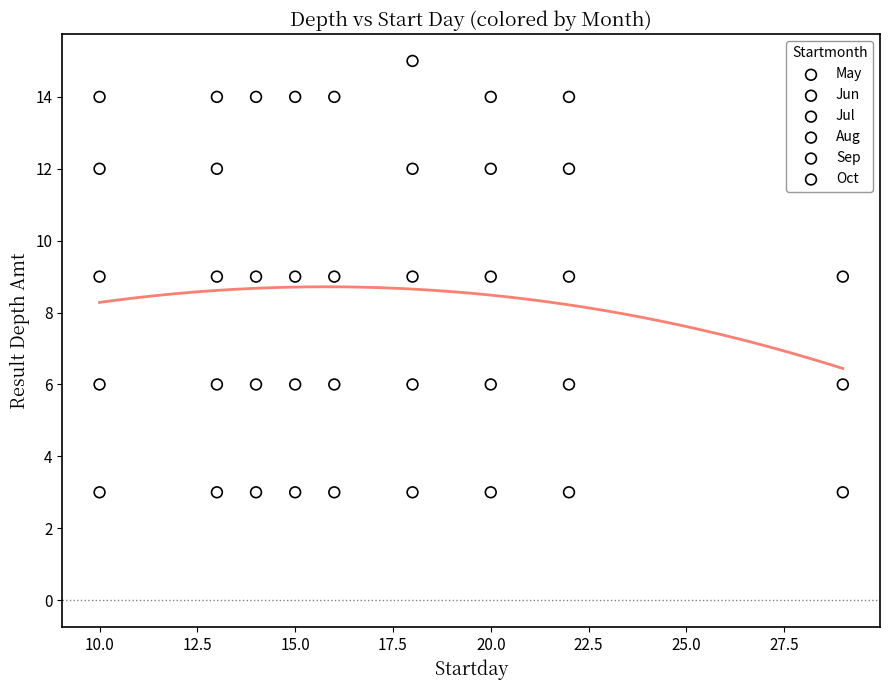

Which series reaches the maximum Y coordinate?

May